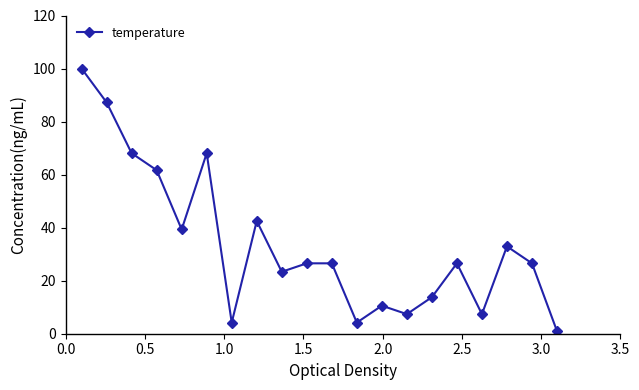

What is the value of the 7th point from the left?

4.2